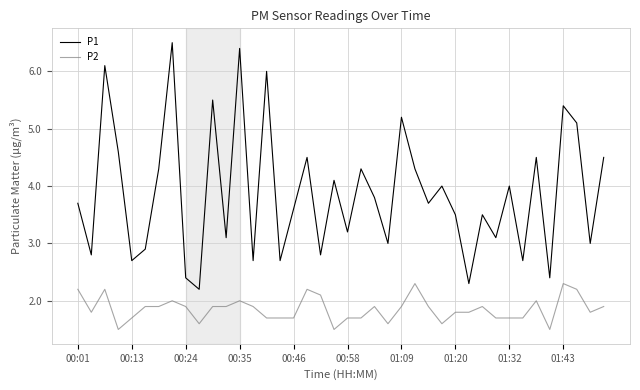

What is the minimum value shown in the chart?

1.5